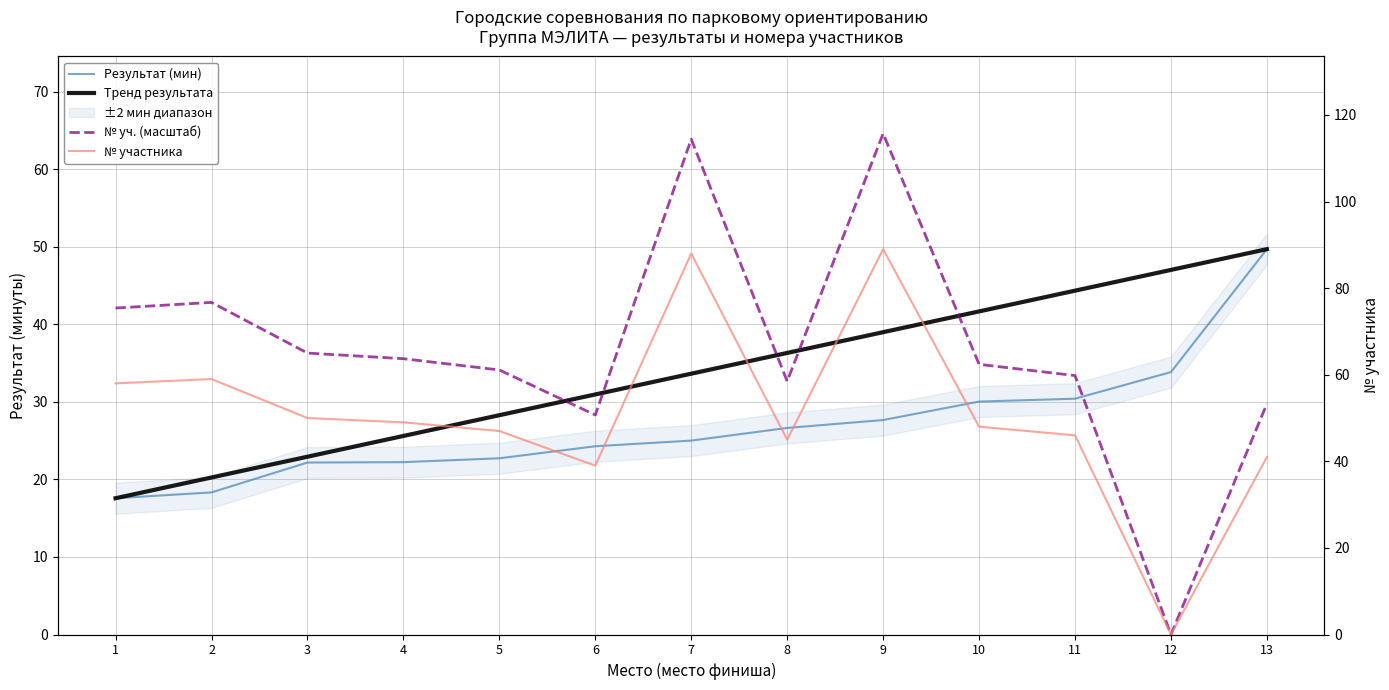

List the labels in order of Результат (мин) value, largest first.

13, 12, 11, 10, 9, 8, 7, 6, 5, 4, 3, 2, 1